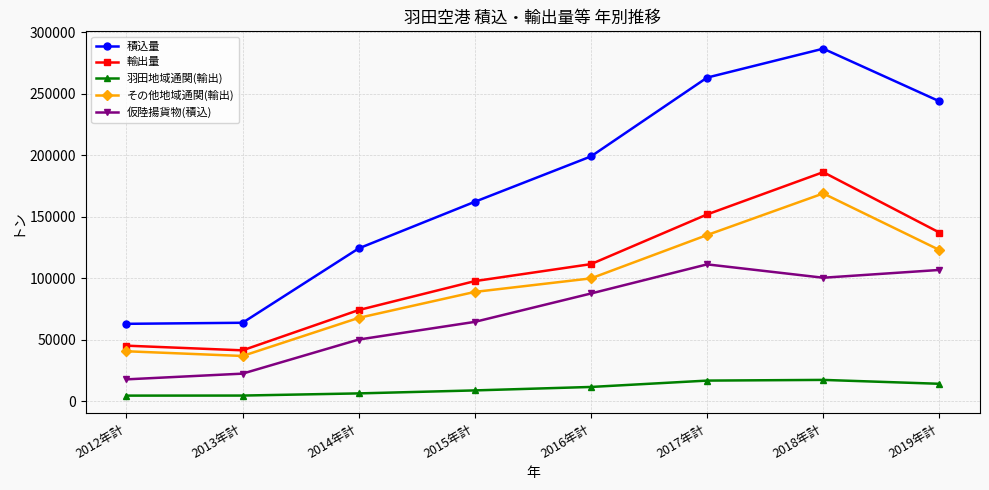

The value of 輸出量 at 2014年計 is 74075. True or false?

True